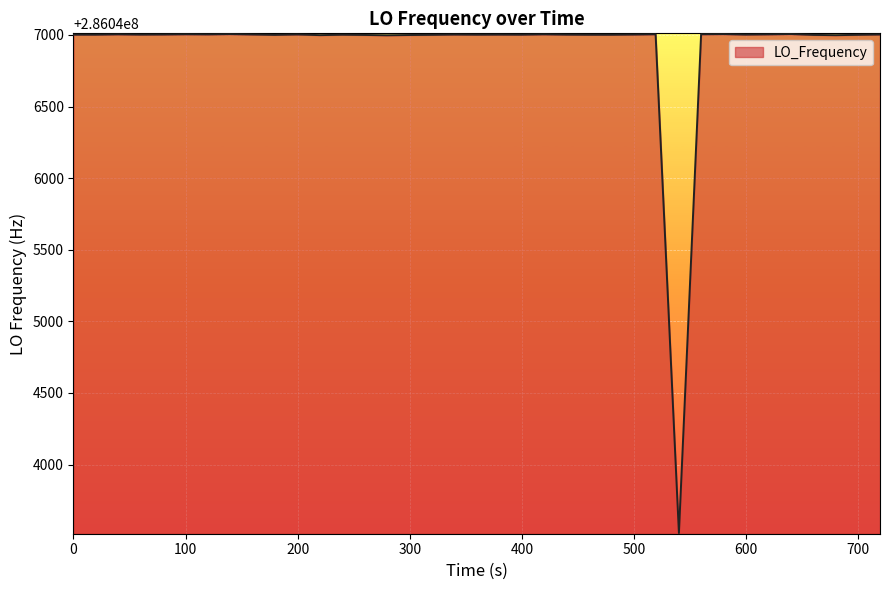

What is the difference between the maximum and minimum values?

3484.0